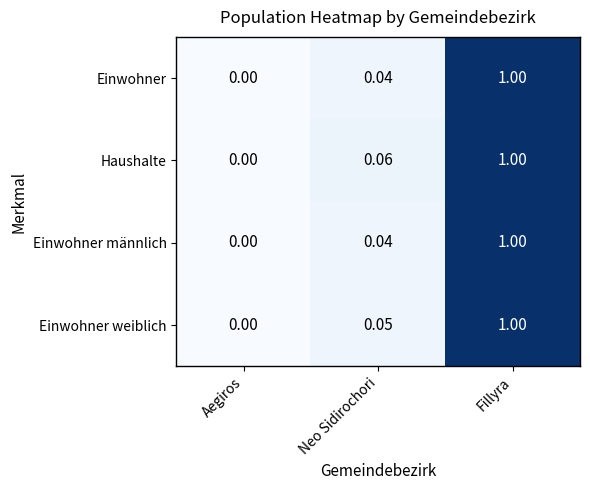

Rank the categories by Einwohner männlich value from lowest to highest.

Aegiros, Neo Sidirochori, Fillyra